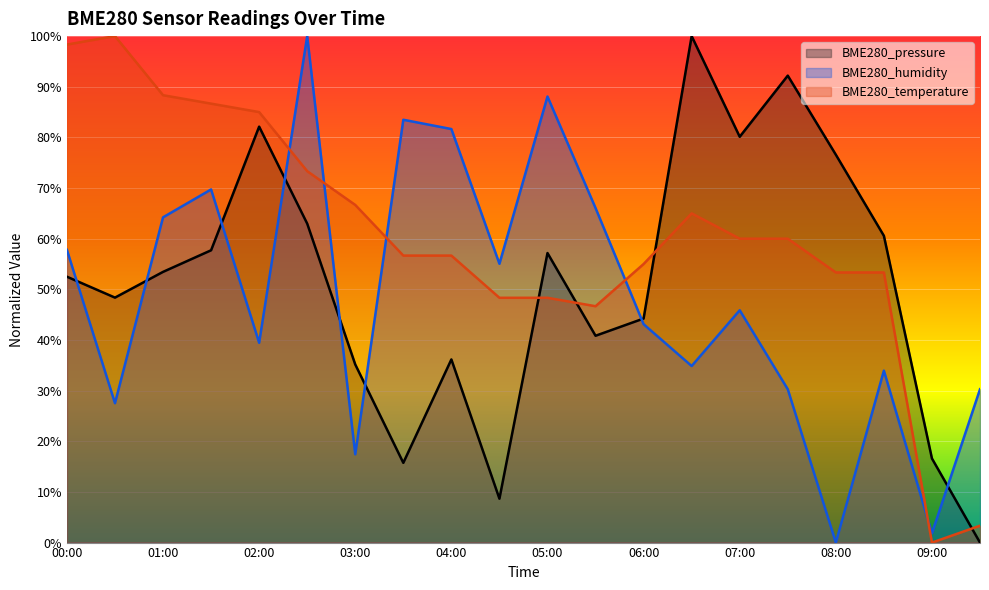

Which series has the largest range (max minus min)?

BME280_pressure